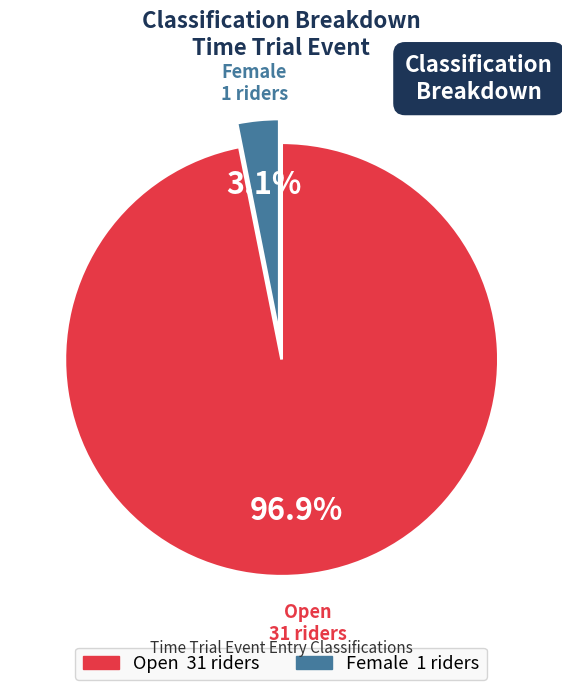

Rank the categories by value from highest to lowest.

Open, Female